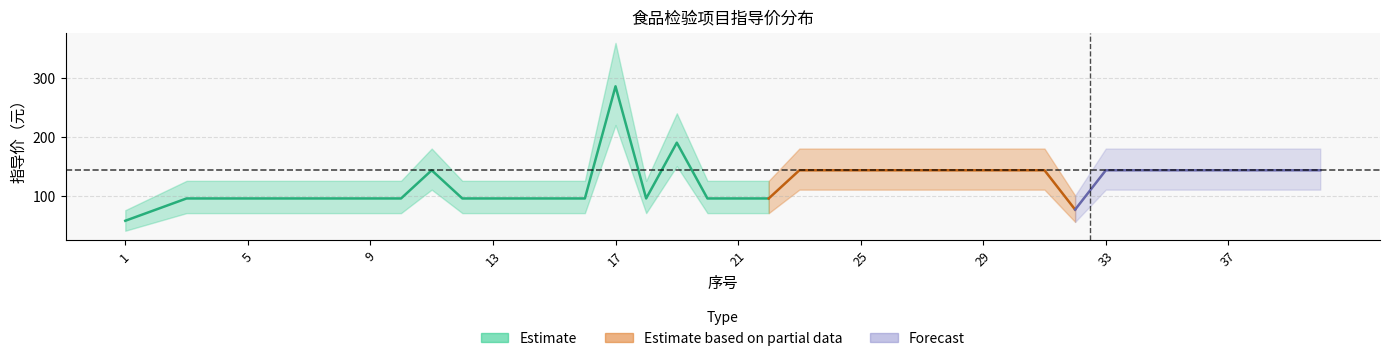

Where is upper nearest to the value 217?

19